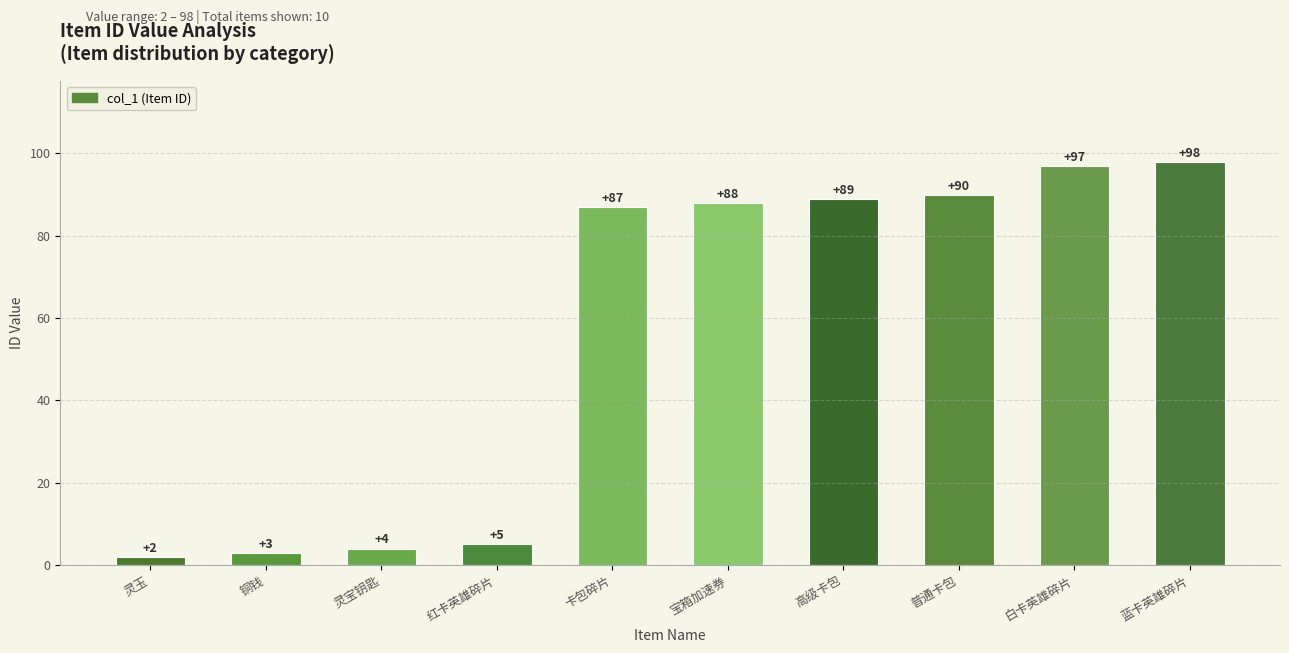

True or false: the data shows 5 at 红卡英雄碎片.

True